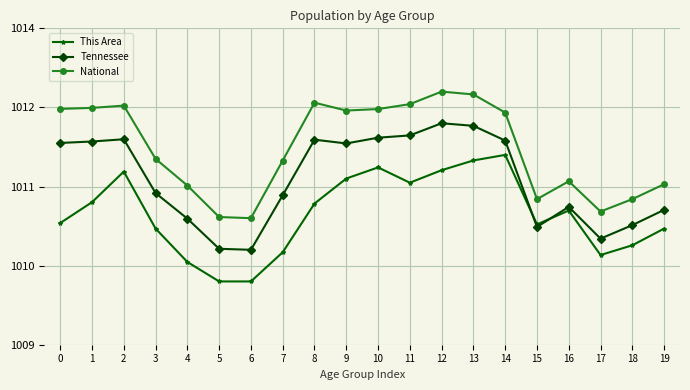

List the series in order of their overall mean, lowest first.

This Area, Tennessee, National